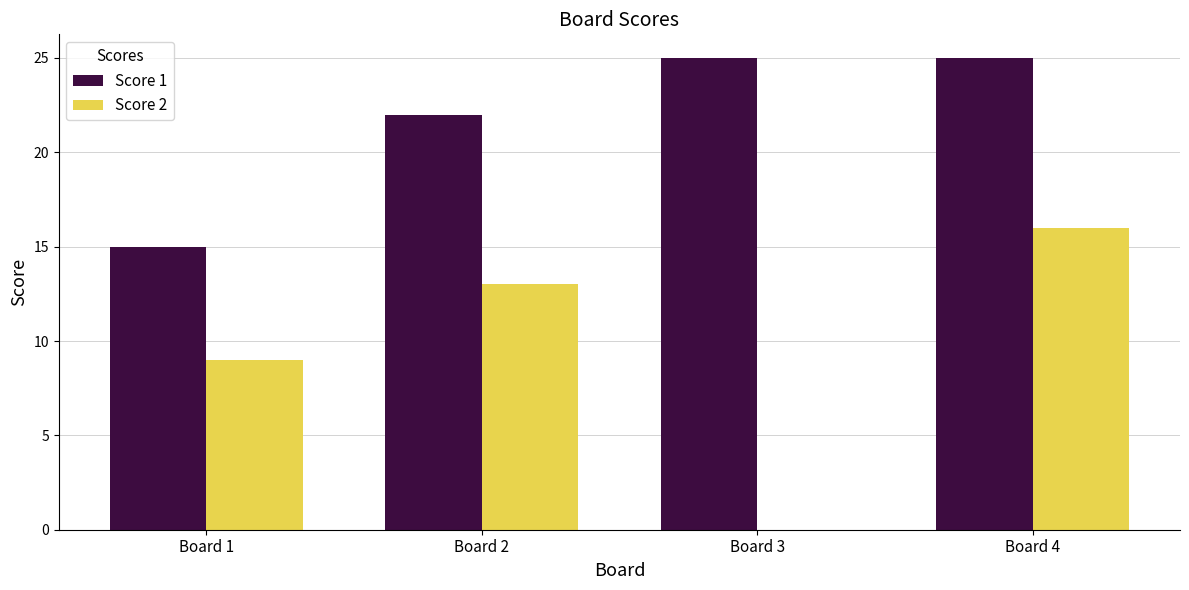

The Score 1 series shows 22 at Board 2. True or false?

True